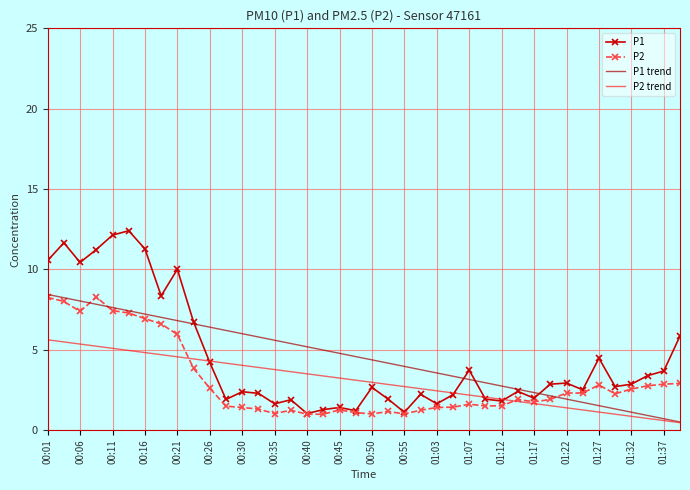

Which series has the widest spread of values?

P1